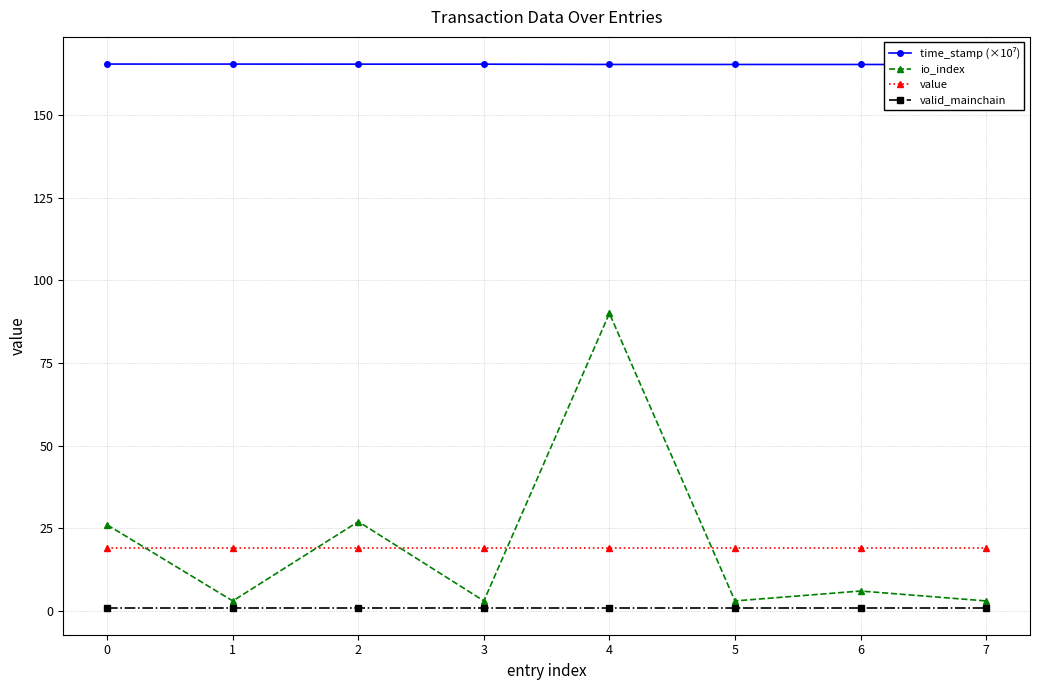

What is the sum of the io_index values at 1 and 4?

93.0